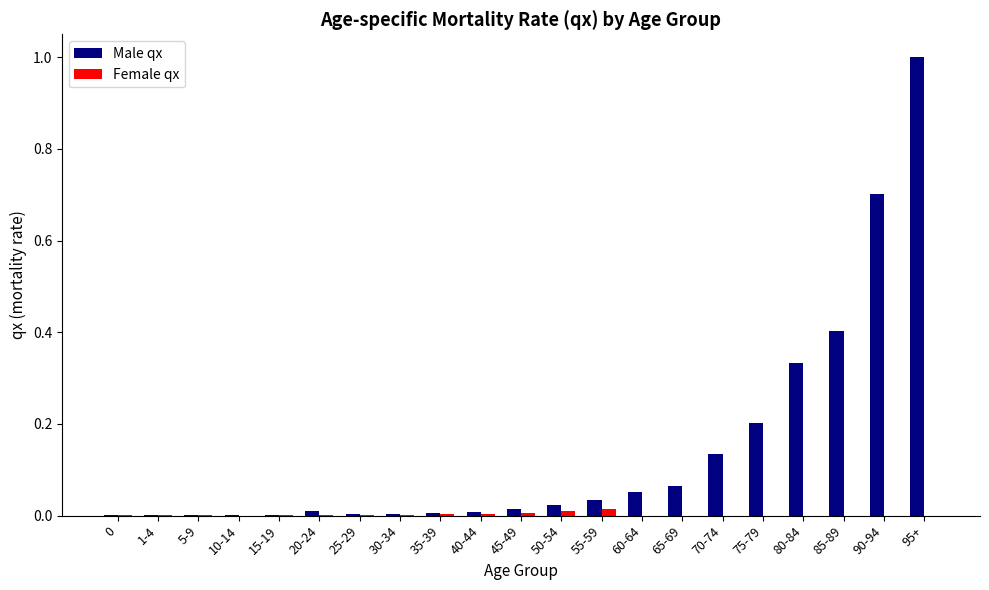

Between 35-39 and 95+, which series saw the biggest shift?

Male qx